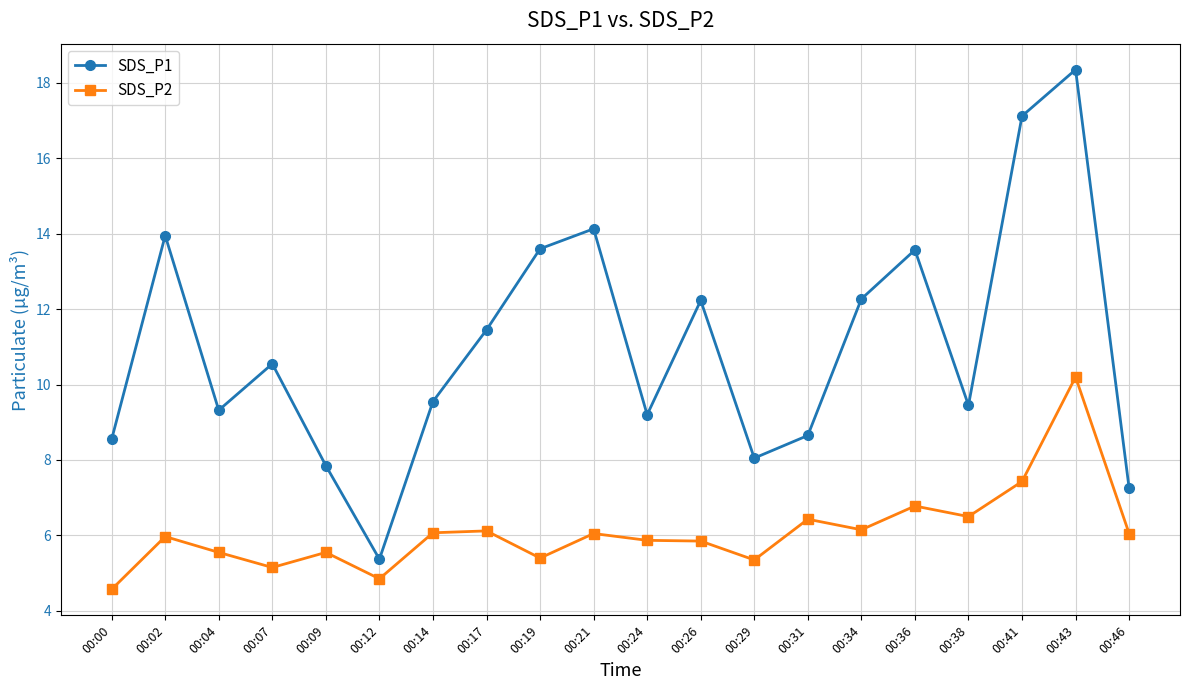

The SDS_P2 series shows 1.9 at 00:21. True or false?

False